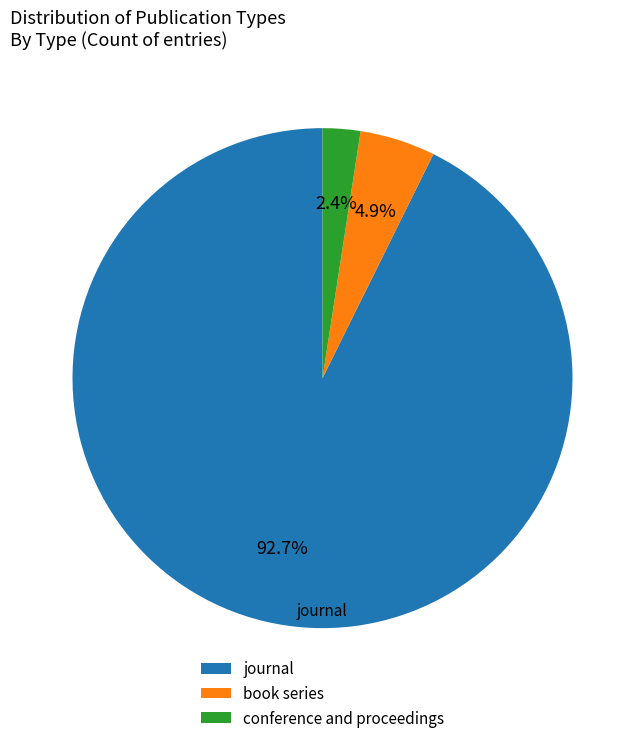

Which category accounts for the majority?

journal